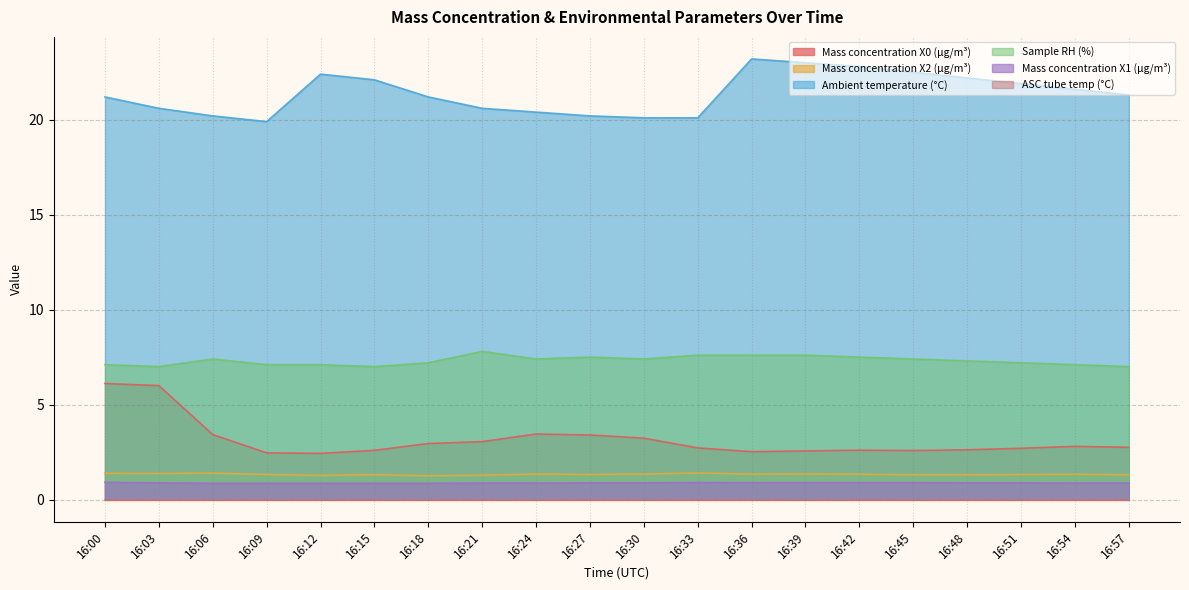

At which category is the sum across all series the highest?

16:00